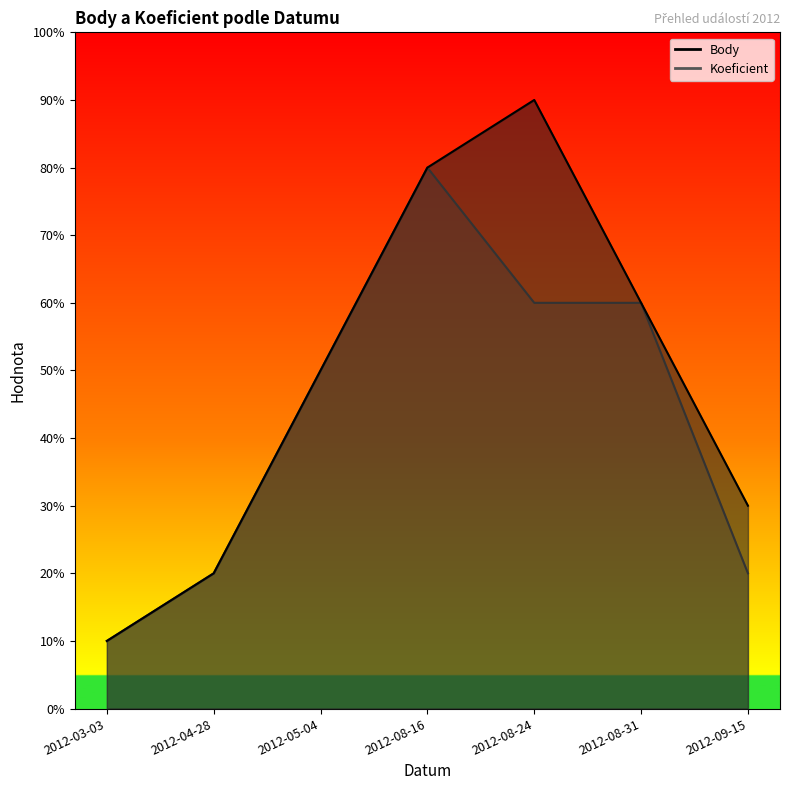

At how many categories does at least one series exceed 1?

6